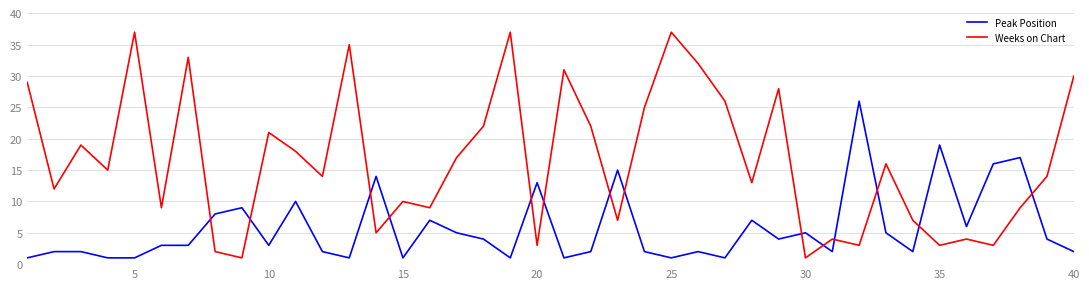

Does the chart display data point markers on the line(s)?

No